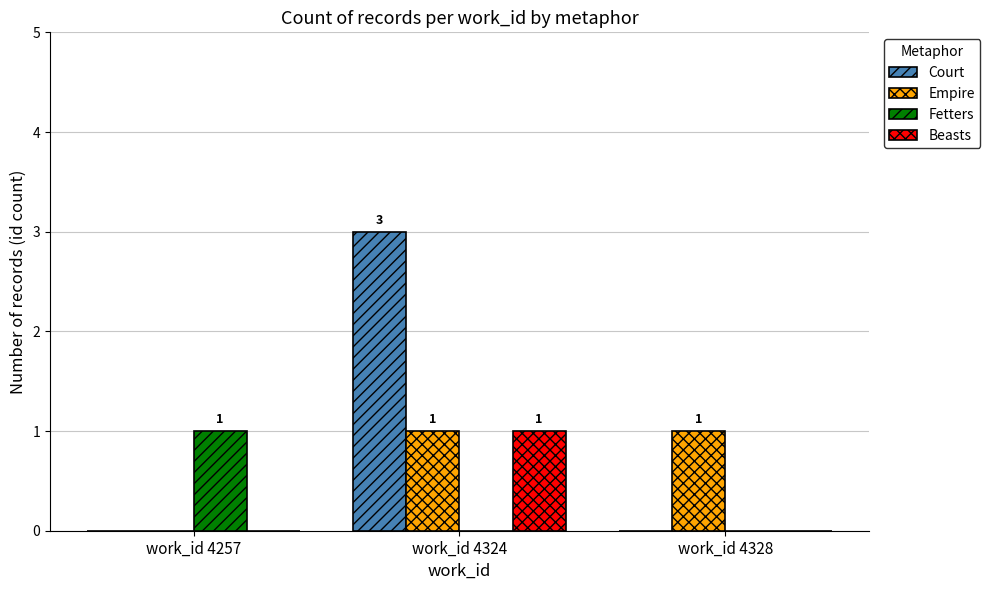

Reading left to right, list all the values displayed in this chart.

Court: work_id 4257=0	work_id 4324=3	work_id 4328=0
Empire: work_id 4257=0	work_id 4324=1	work_id 4328=1
Fetters: work_id 4257=1	work_id 4324=0	work_id 4328=0
Beasts: work_id 4257=0	work_id 4324=1	work_id 4328=0